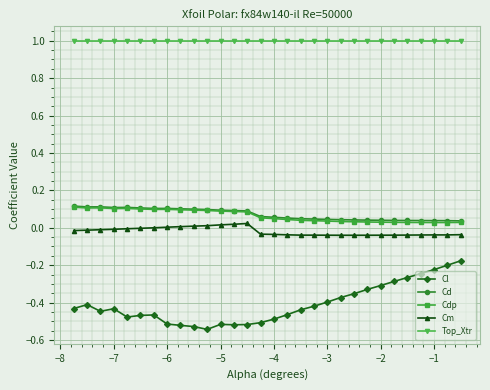

What is the lowest value of the Top_Xtr series?

1.0